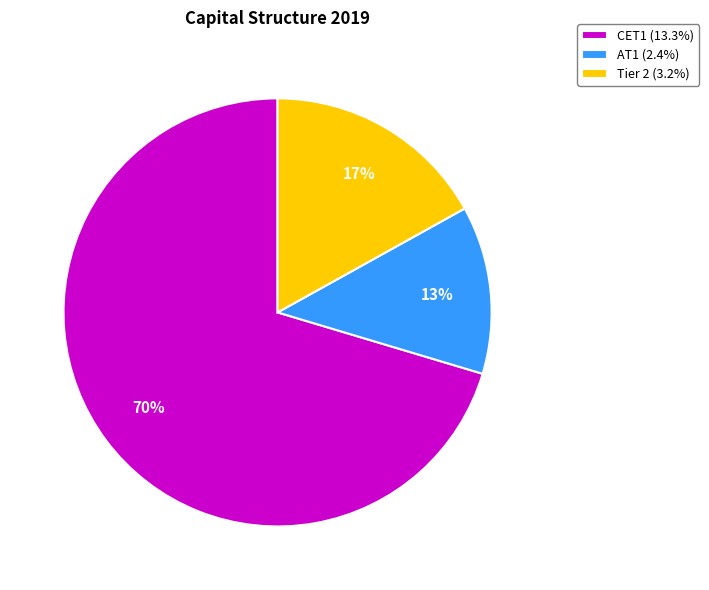

What percentage is the CET1 slice, to the nearest percent?

70%